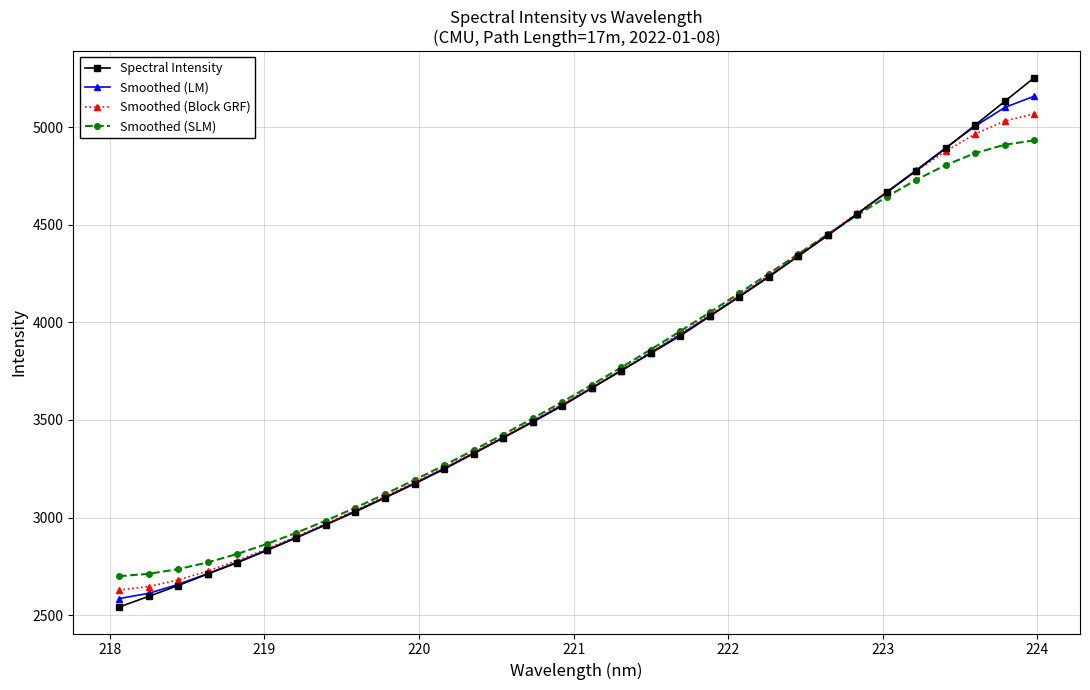

What is the sum of all Smoothed (LM) values?

118962.6